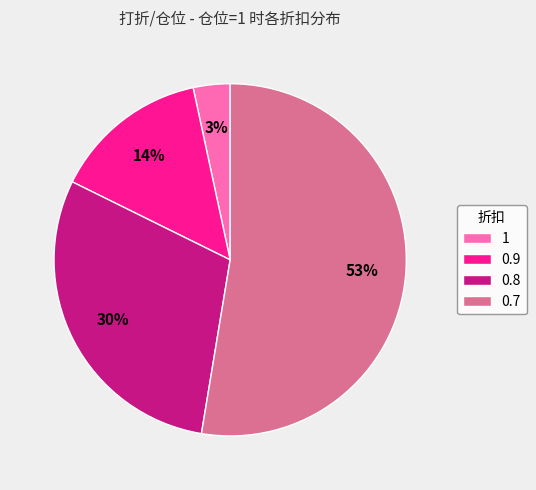

Count the number of slices in the pie.

4